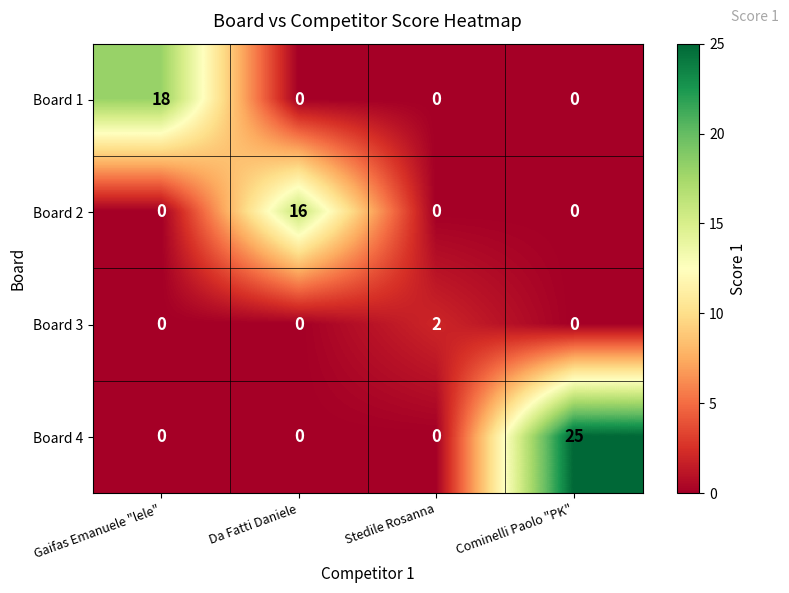

How many Board 4 values are between 0 and 25?

4